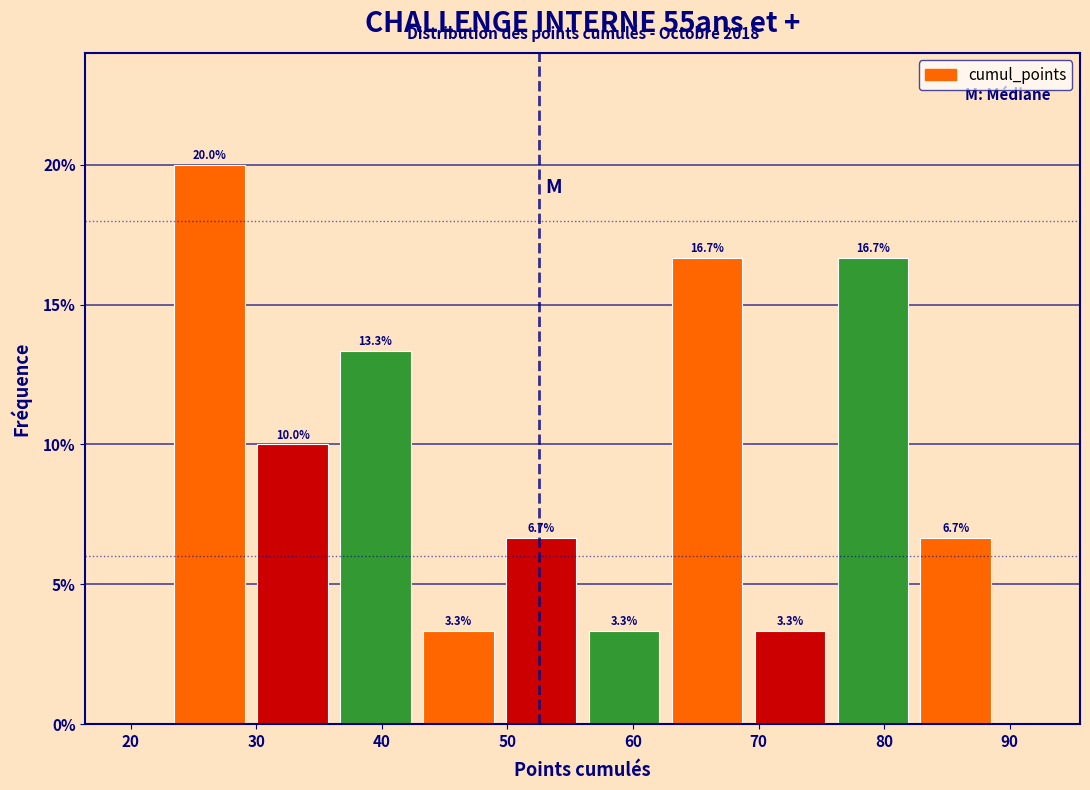

Which range on the x-axis has the tallest bar?

23.0 to 29.6